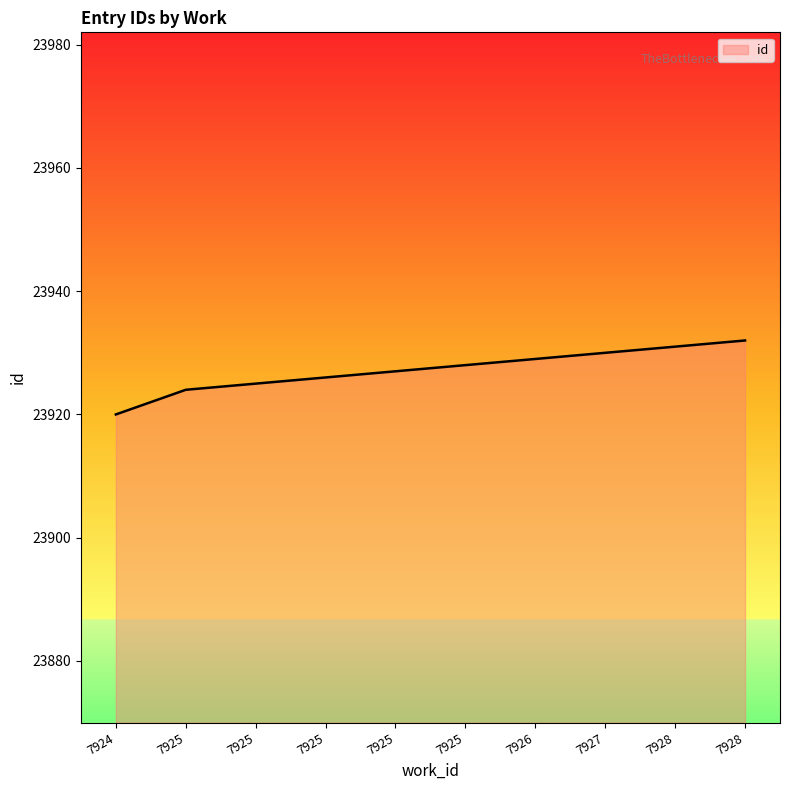

Reading left to right, list all the values displayed in this chart.

7924=23920	7925=23924	7925=23925	7925=23926	7925=23927	7925=23928	7926=23929	7927=23930	7928=23931	7928=23932